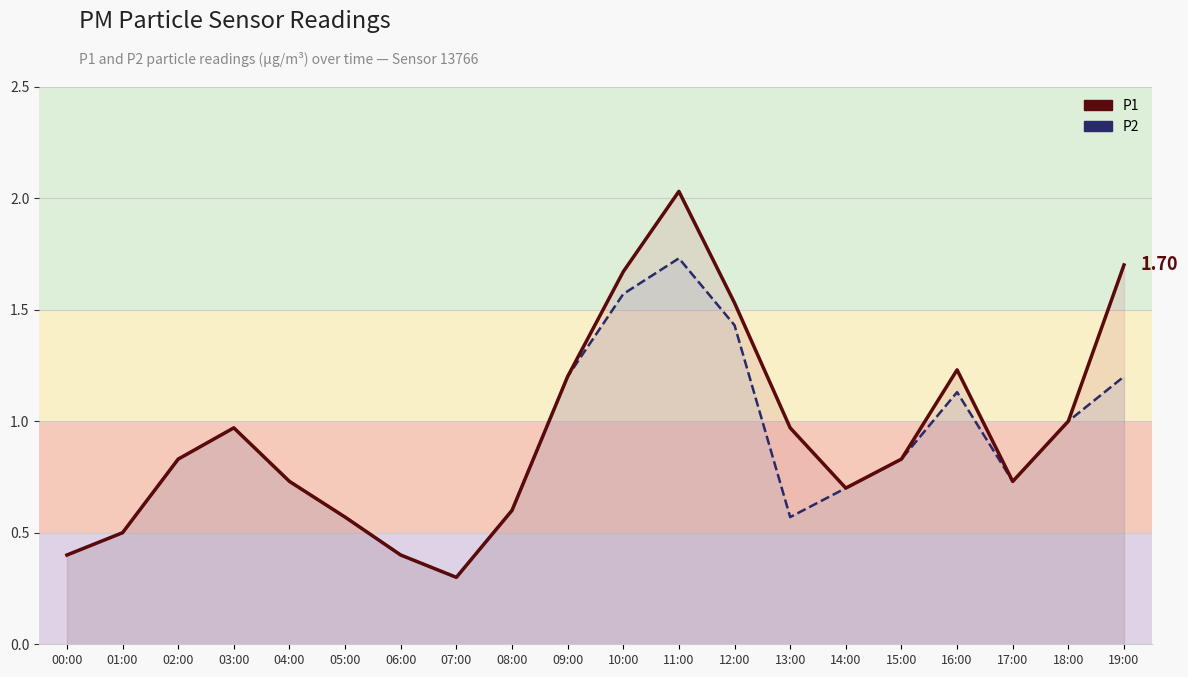

How many interior local valleys does the P2 line series have?

3